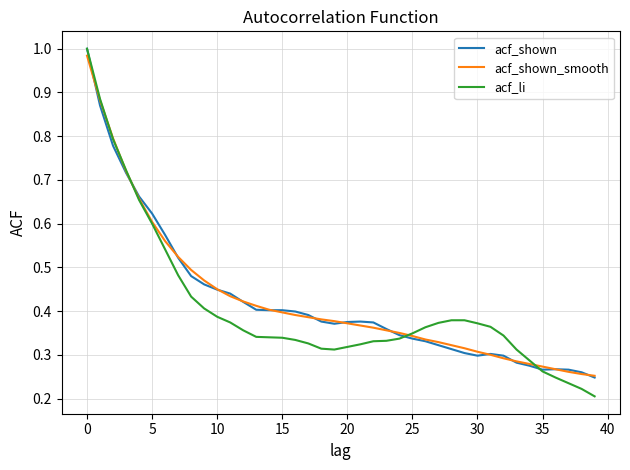

Which series has the largest range (max minus min)?

acf_li